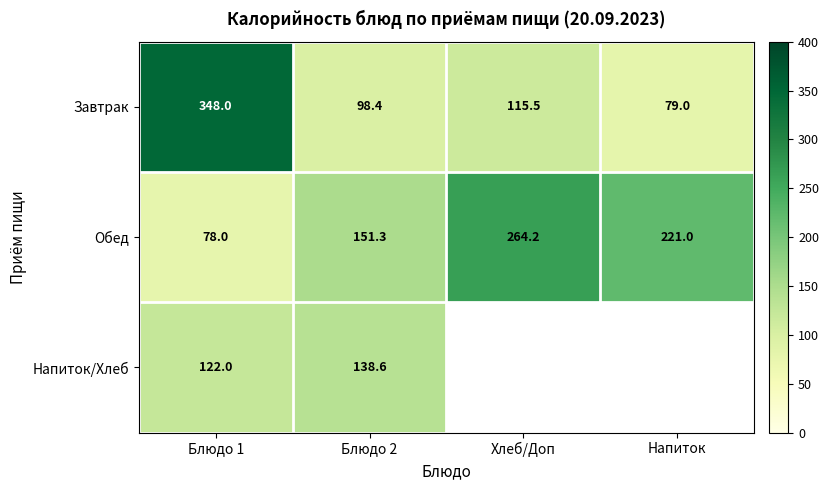

At which label does Завтрак first exceed 115?

Блюдо 1